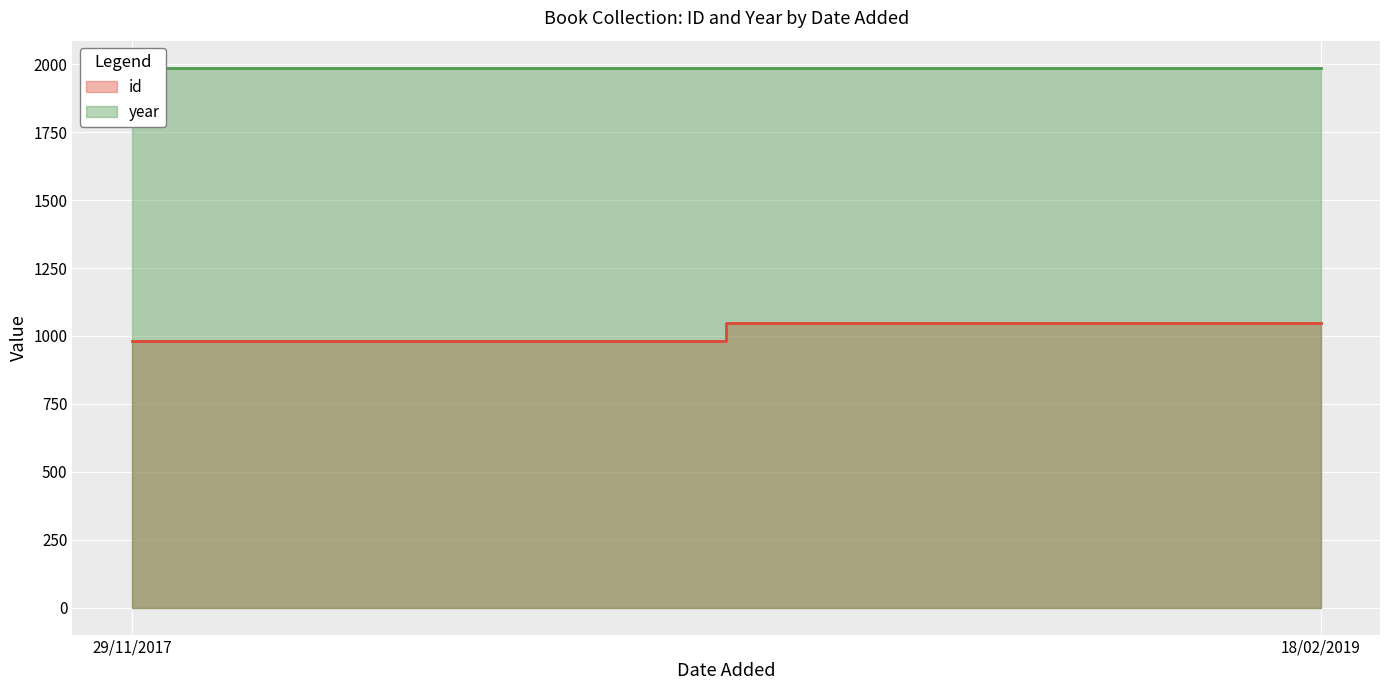

What is the value of the year point at the 1st from the left?

1988